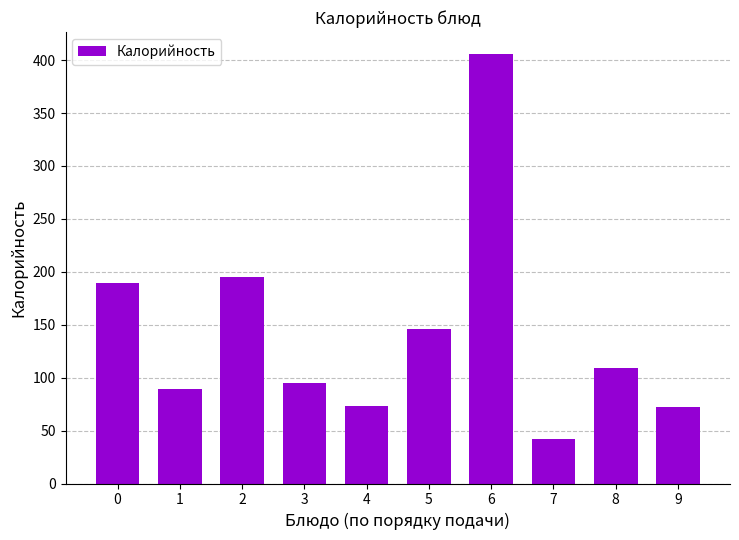

How many data points does each series have?

10